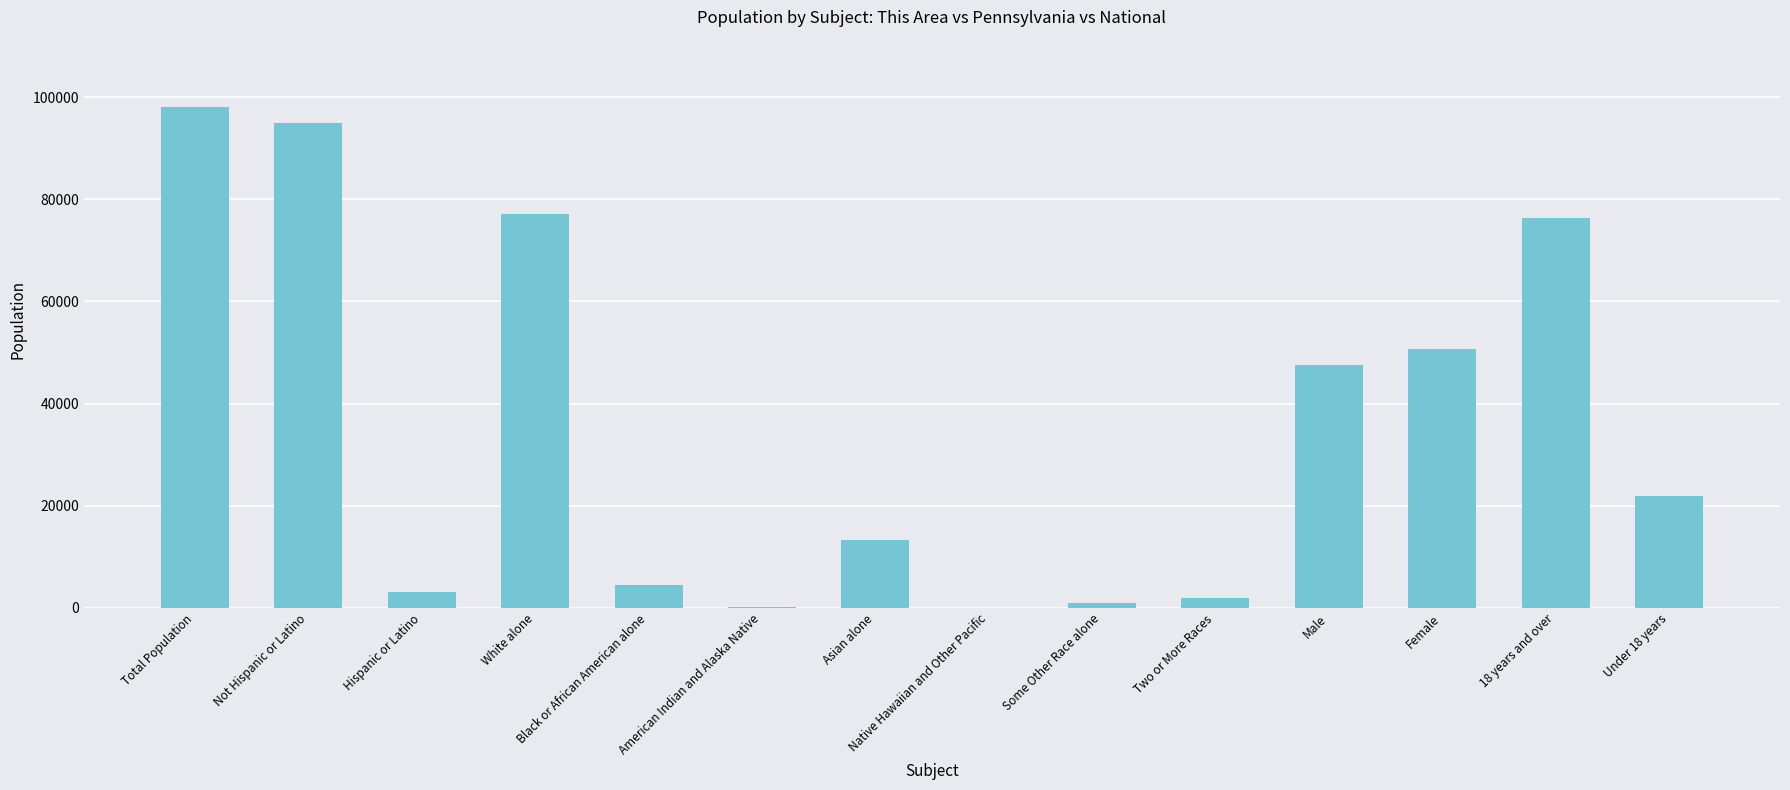

What is the sum of all values?

490875